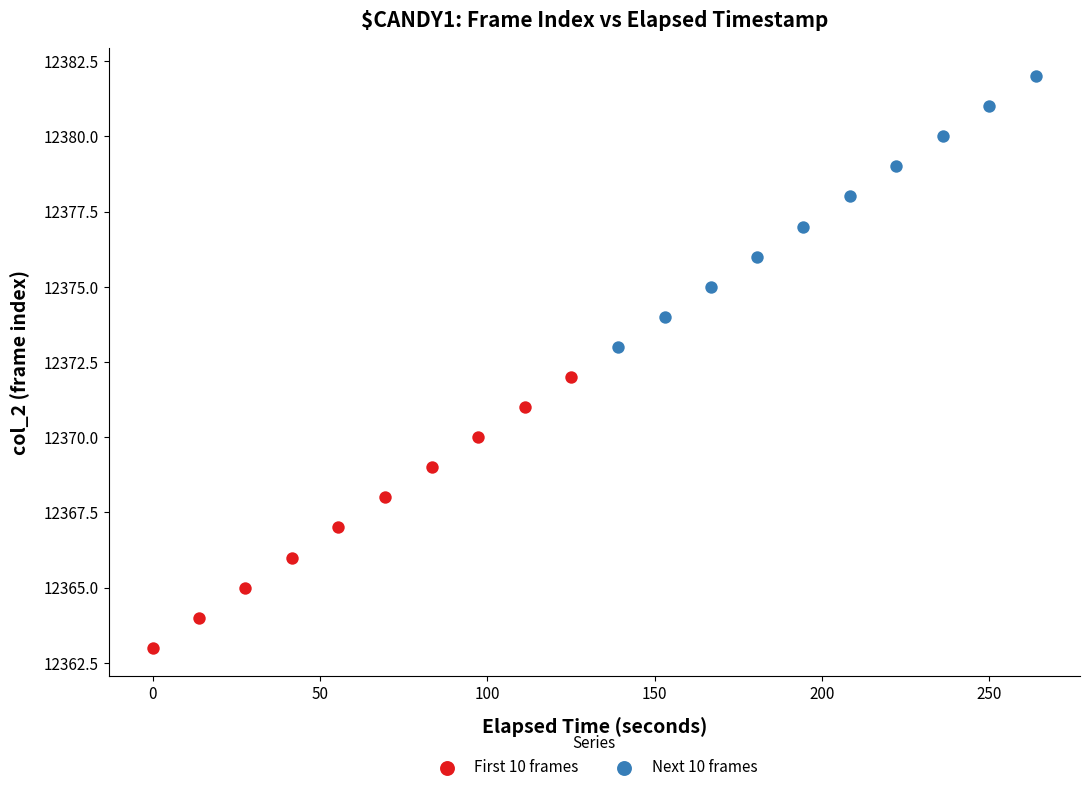

Which series reaches the maximum Y coordinate?

Next 10 frames